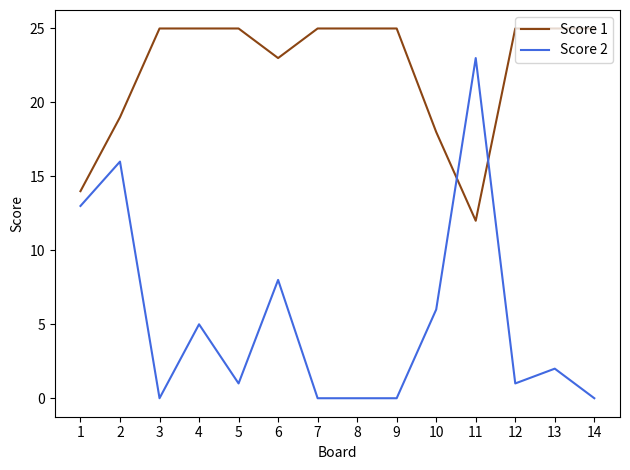

Reading left to right, extract all data points from this chart.

Score 1: 14	19	25	25	25	23	25	25	25	18	12	25	25	25
Score 2: 13	16	0	5	1	8	0	0	0	6	23	1	2	0